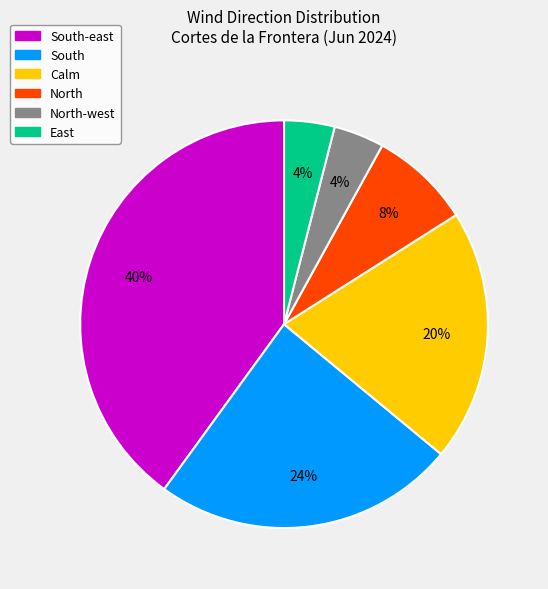

To the nearest percent, what is the difference between the largest and smallest slice percentages?

36%